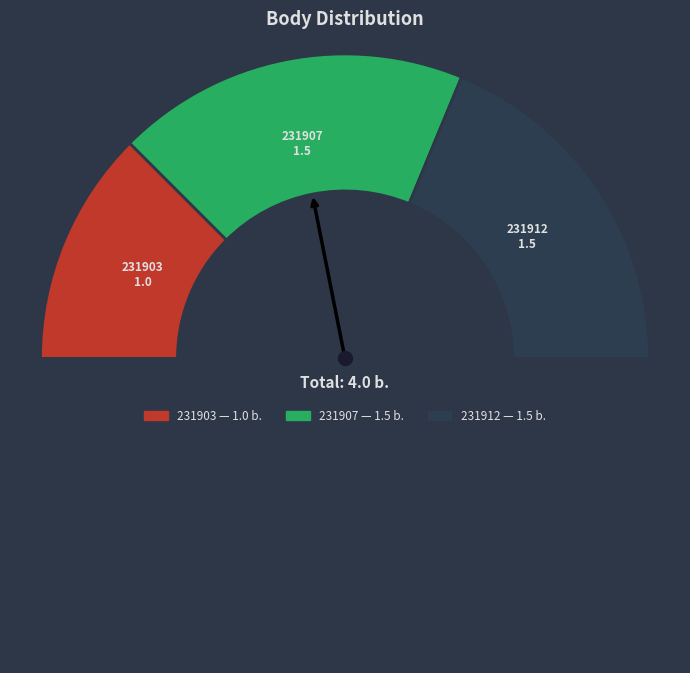

How many segments does this pie chart have?

4